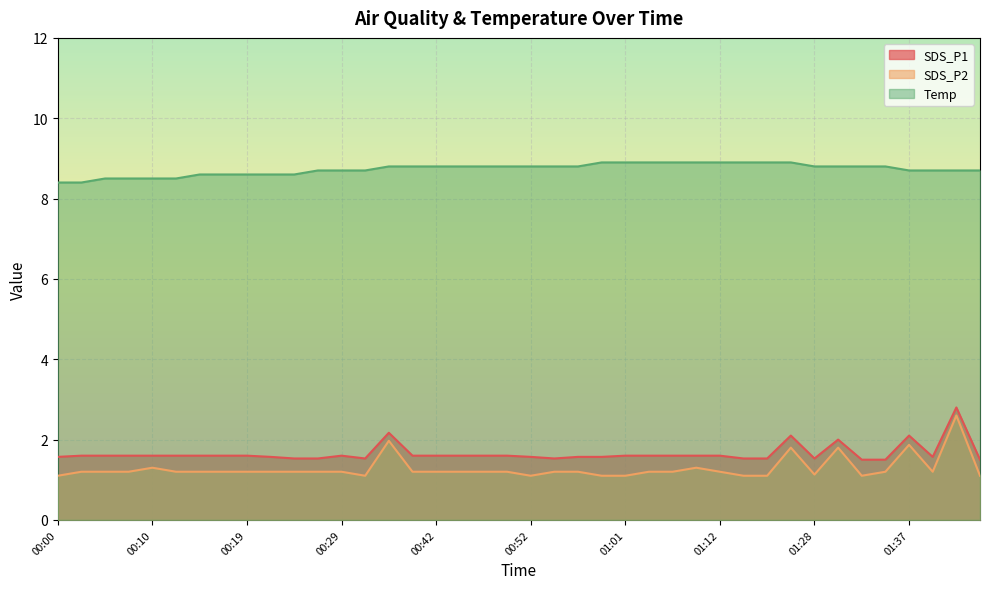

At which category does SDS_P1 reach its first local valley?

00:34